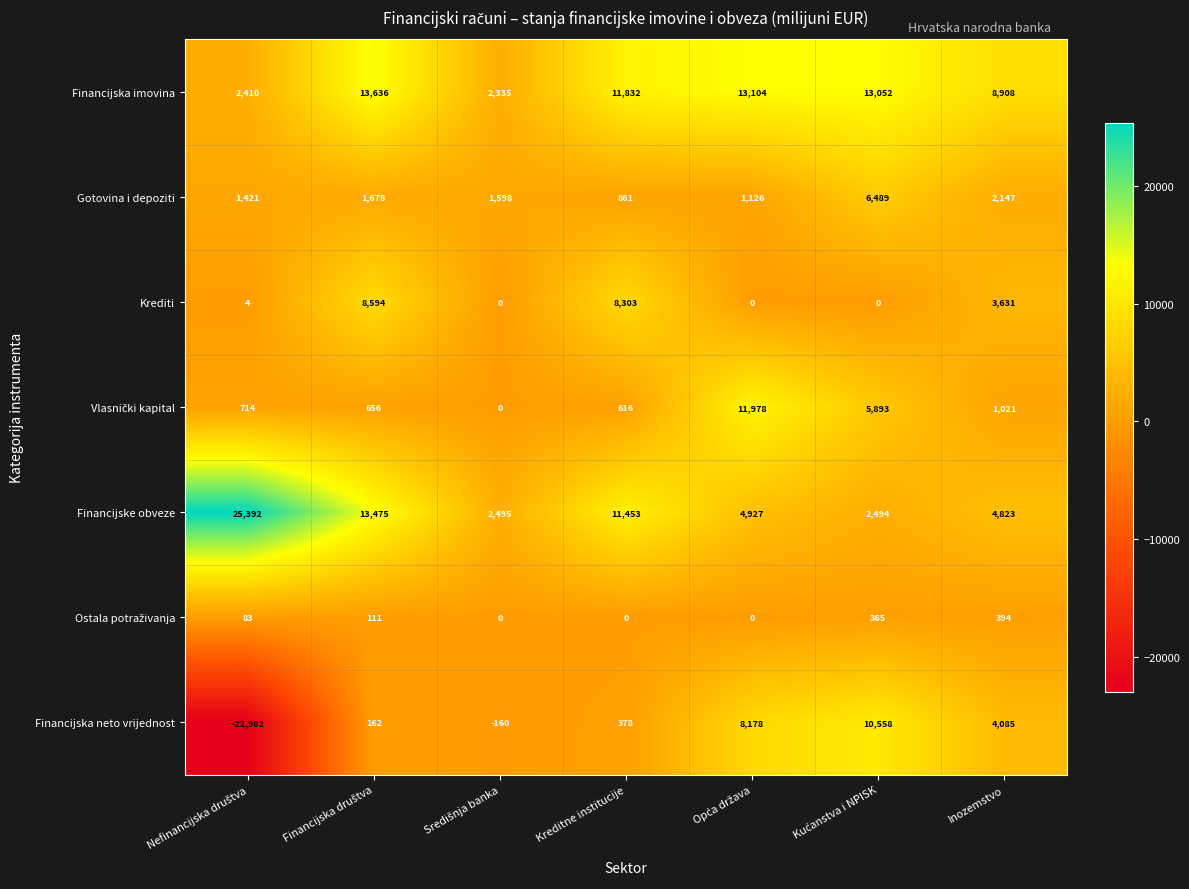

What is the sum of all Financijska imovina values?

65277